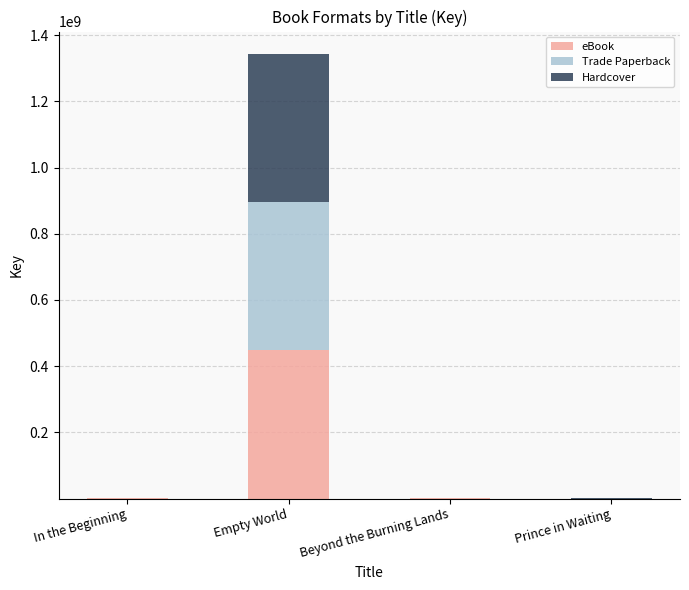

At which label does eBook reach its peak?

Empty World